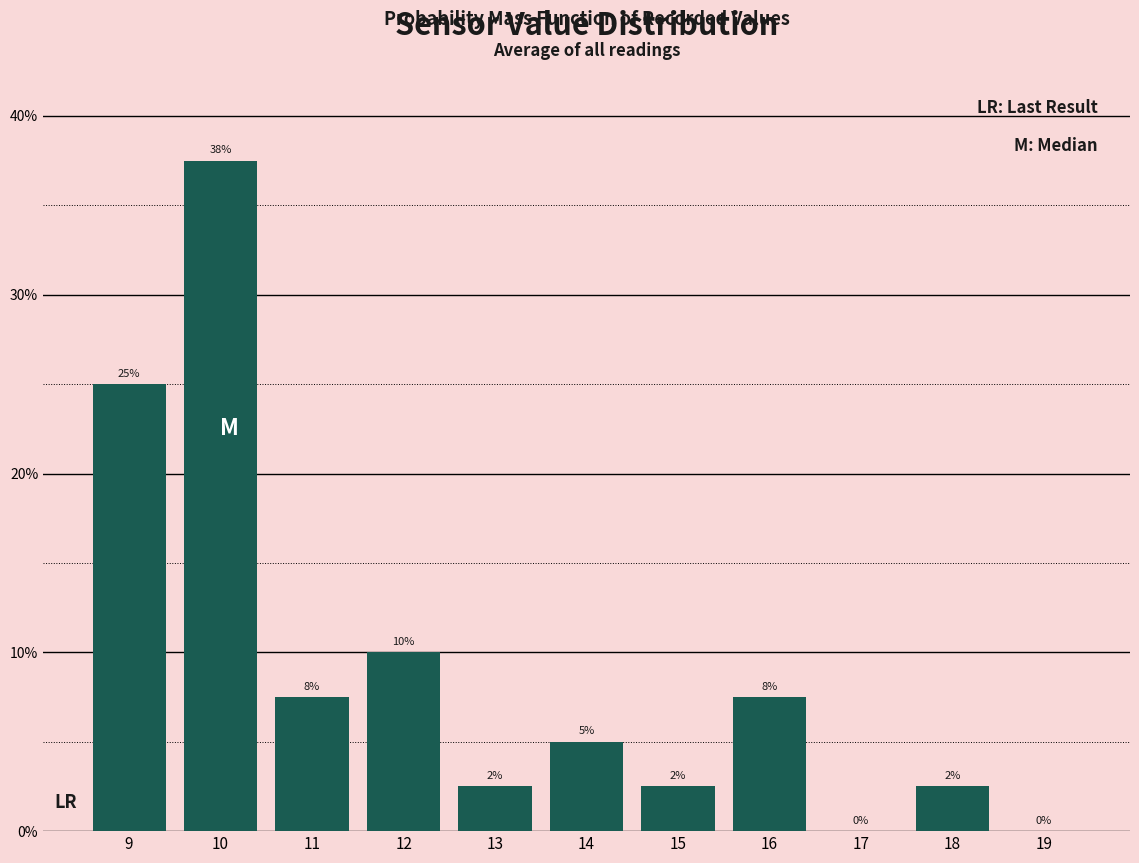

Are the bars horizontal?

No